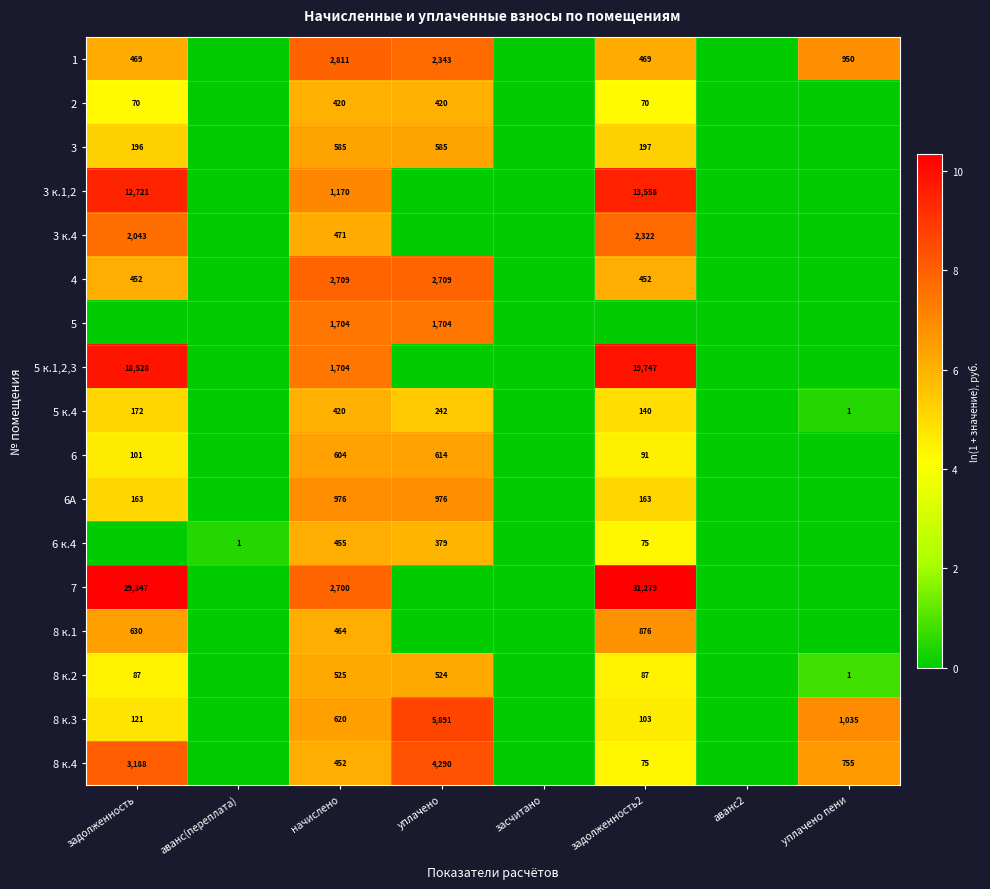

The value of 3 к.4 at начислено is 232. True or false?

False